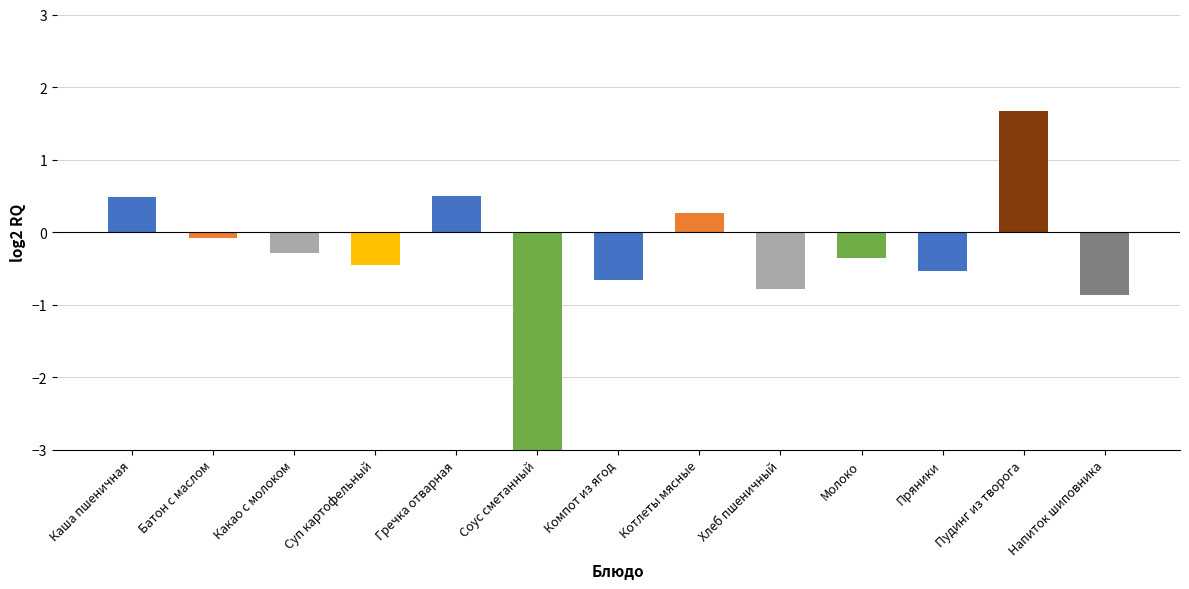

Reading left to right, what are all the values shown in this chart?

Каша пшеничная=0.5	Батон с маслом=-0.1	Какао с молоком=-0.3	Суп картофельный=-0.5	Гречка отварная=0.5	Соус сметанный=-3.3	Компот из ягод=-0.7	Котлеты мясные=0.3	Хлеб пшеничный=-0.8	Молоко=-0.4	Пряники=-0.5	Пудинг из творога=1.7	Напиток шиповника=-0.9